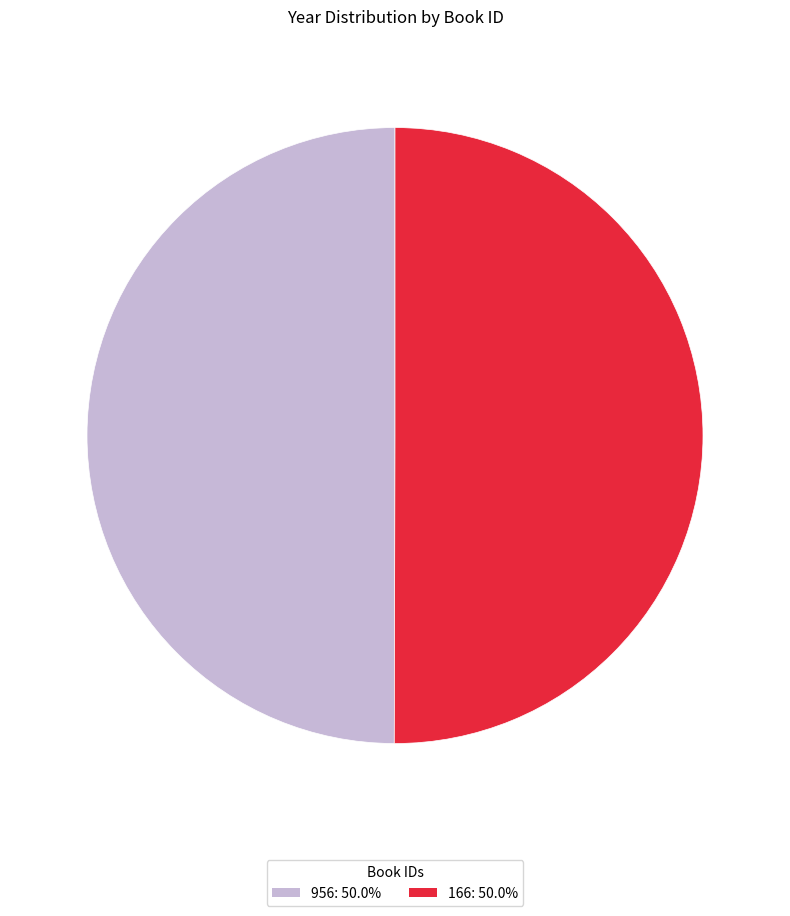

Do 166: 50.0% and 956: 50.0% together represent more than half of the pie?

Yes